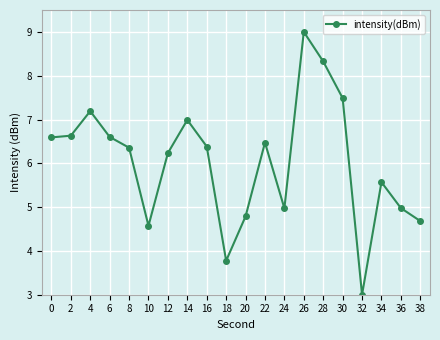

How many points are higher than both their immediate neighbors (excluding endpoints)?

5